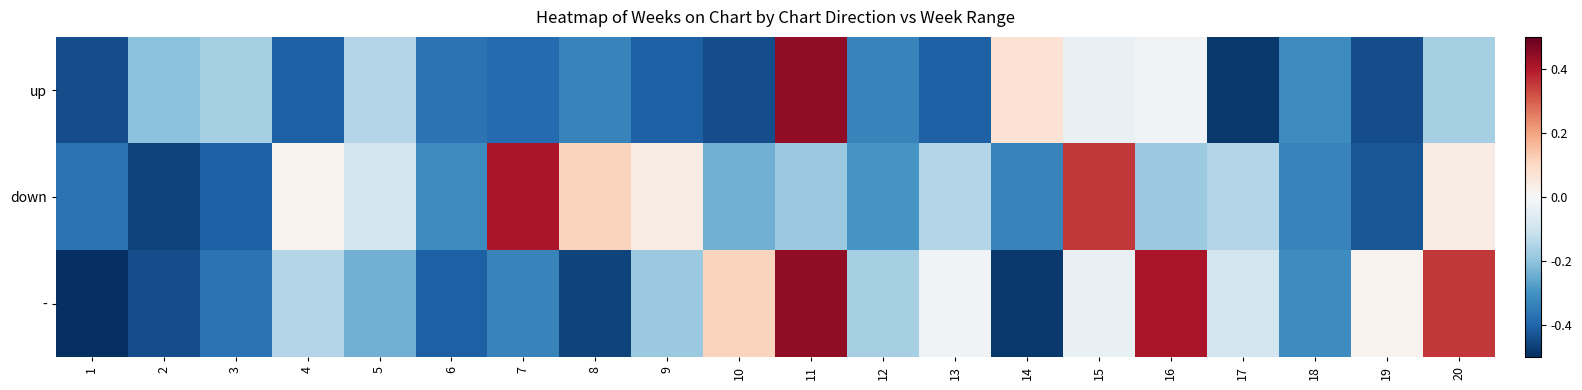

Rank the series at 9 from lowest to highest value.

up, -, down